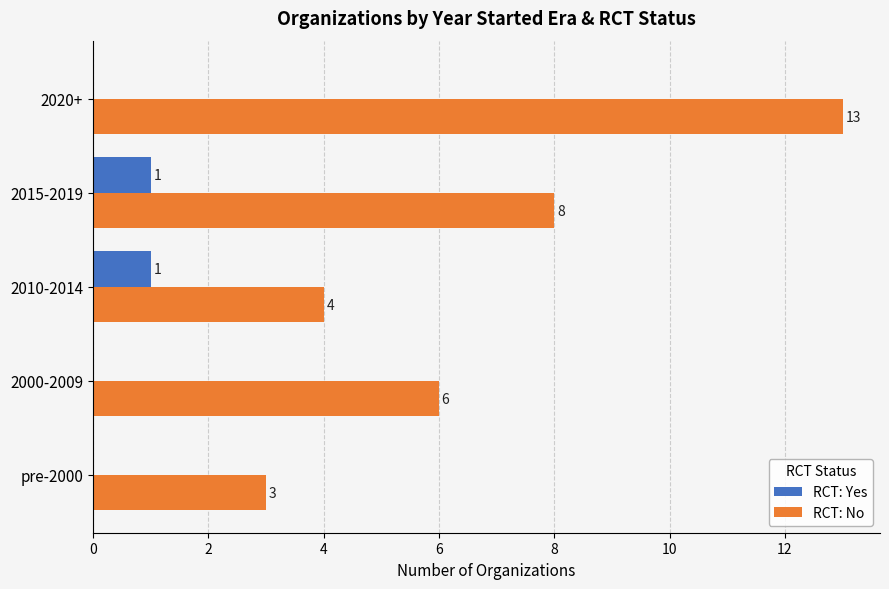

What are all the series names shown in the legend?

RCT: Yes, RCT: No